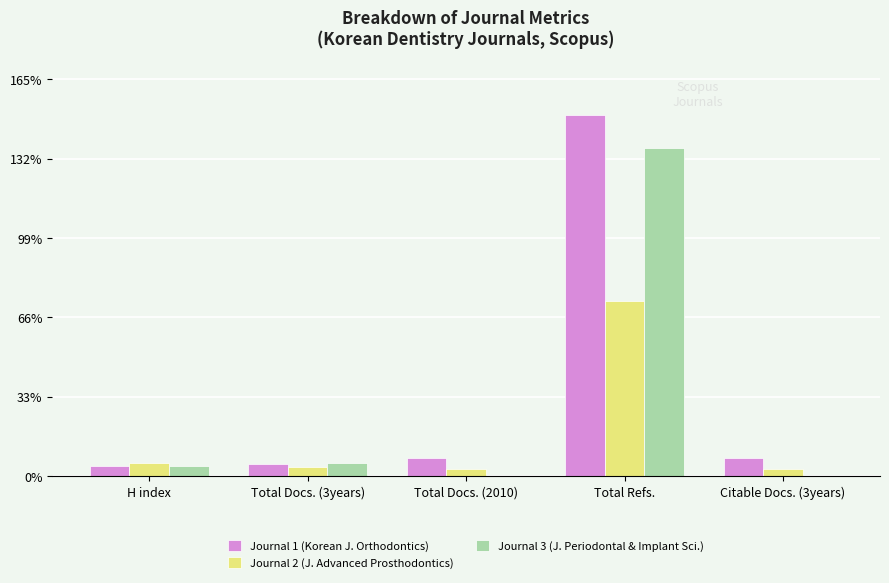

What is the difference between the maximum and second lowest values in the Journal 3 (J. Periodontal & Implant Sci.) series?

1124